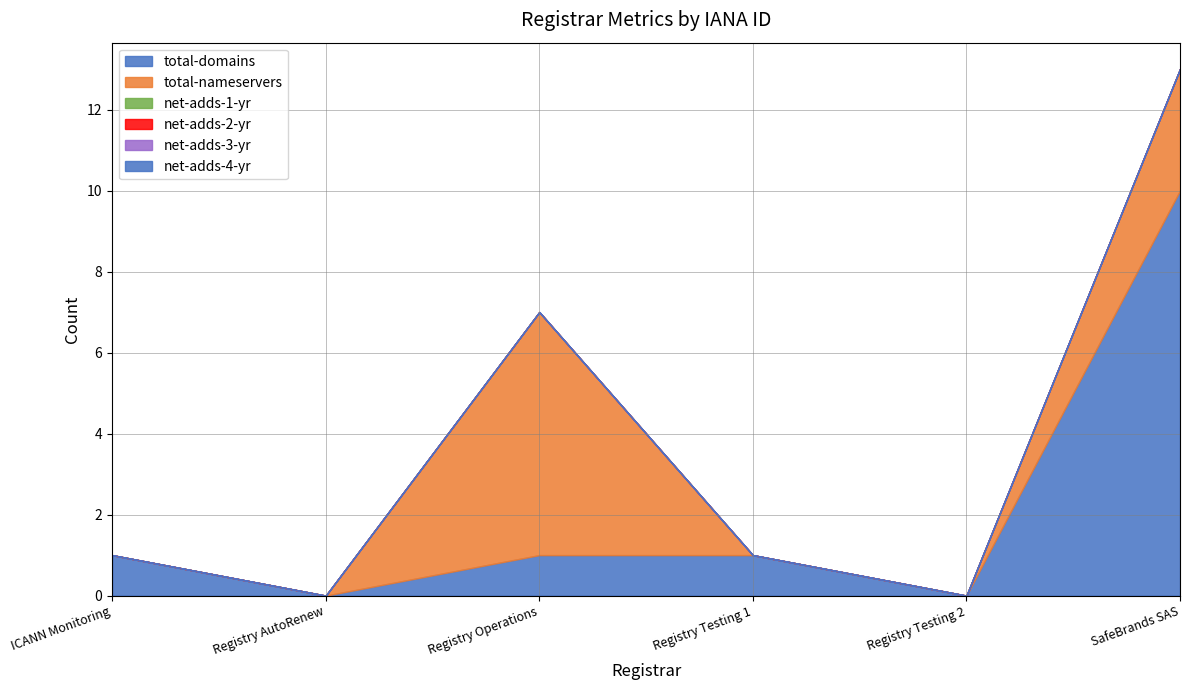

What is the maximum value shown in the chart?

10